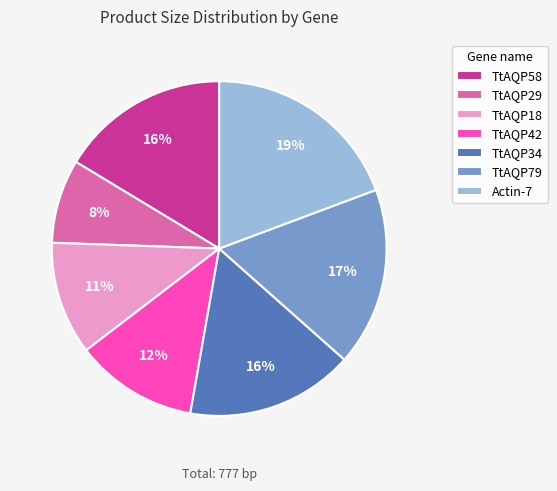

What percentage is the TtAQP18 slice, to the nearest percent?

11%